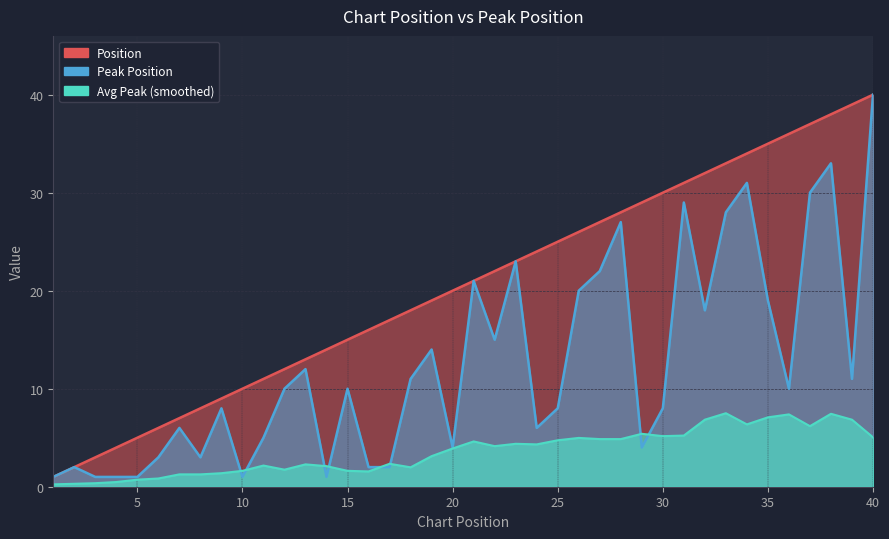

List the labels in order of value, largest first.

40, 38, 34, 37, 31, 33, 28, 23, 27, 21, 26, 35, 32, 22, 19, 13, 18, 39, 12, 15, 36, 9, 25, 30, 7, 24, 11, 20, 29, 6, 8, 2, 16, 17, 1, 3, 4, 5, 10, 14